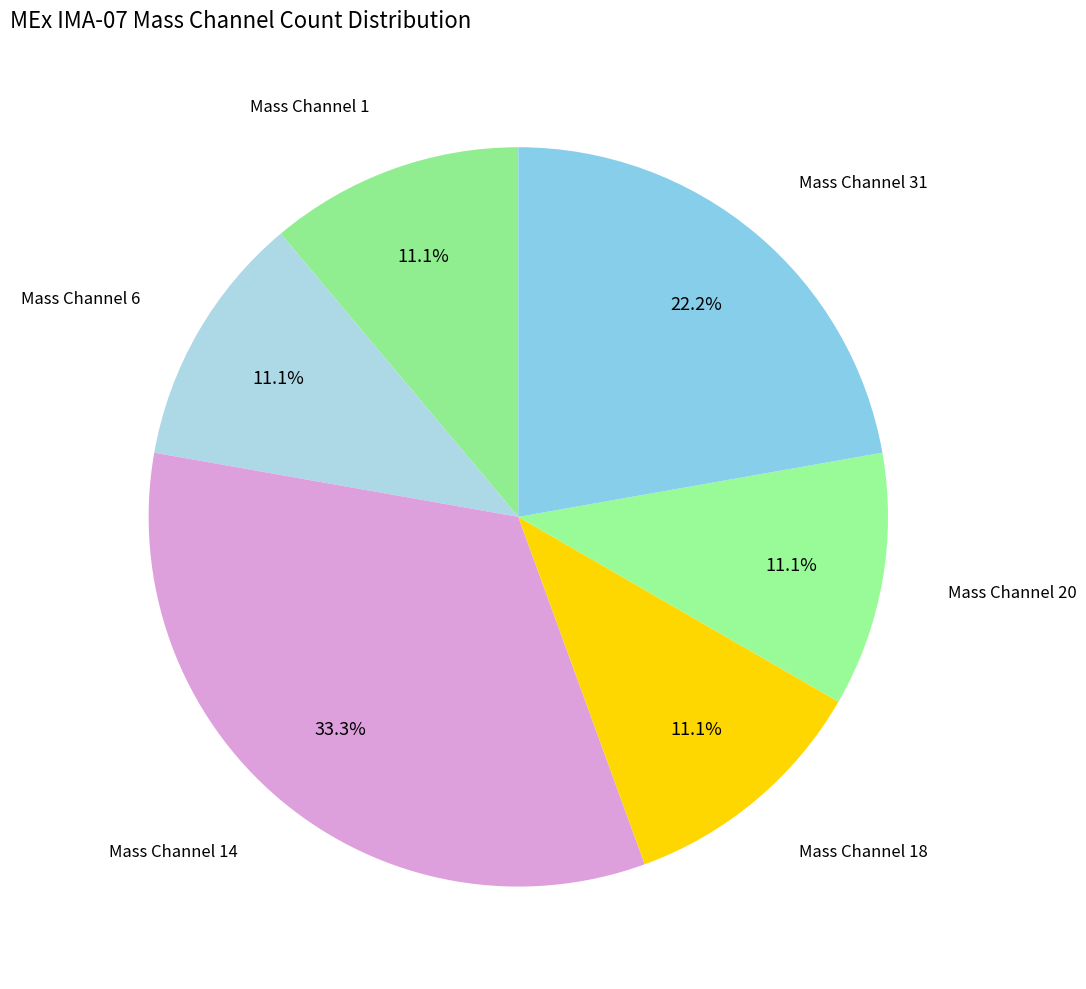

How many slices are in this pie chart?

6